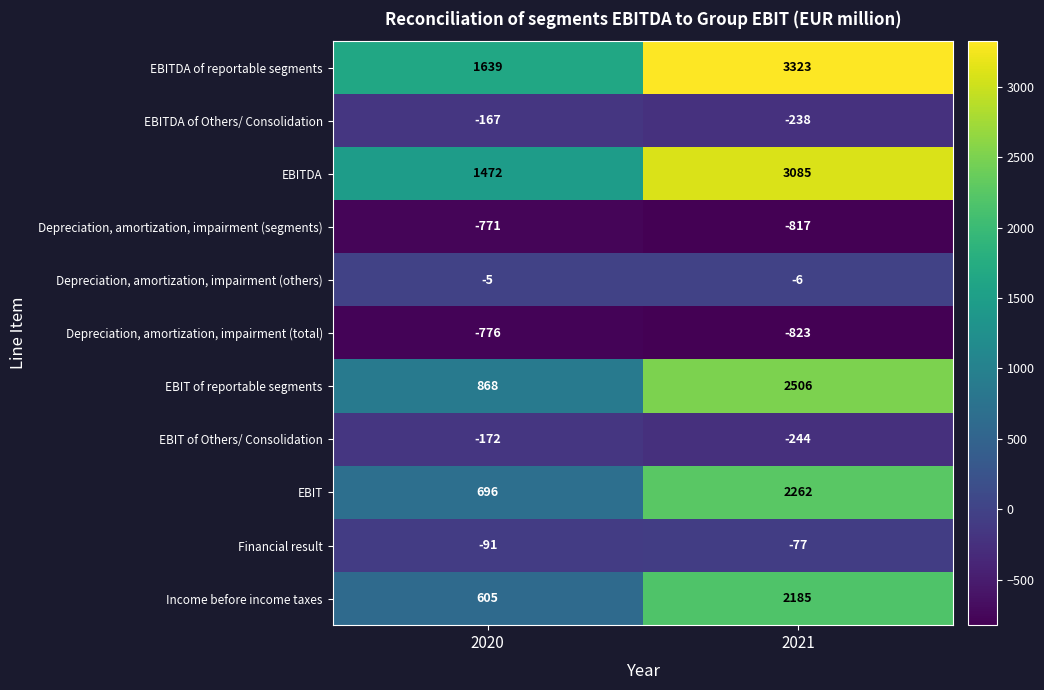

What is the sum of all Depreciation, amortization, impairment (others) values?

-11